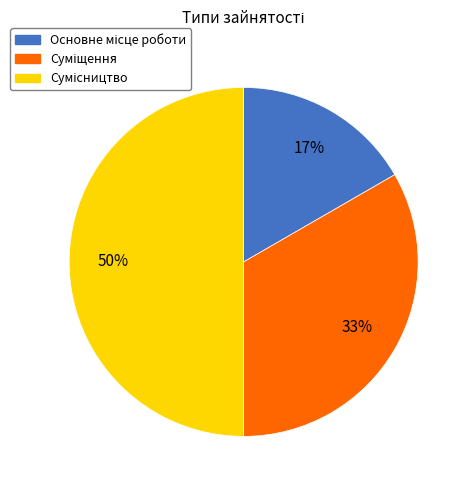

To the nearest percent, what is the average slice percentage?

33%